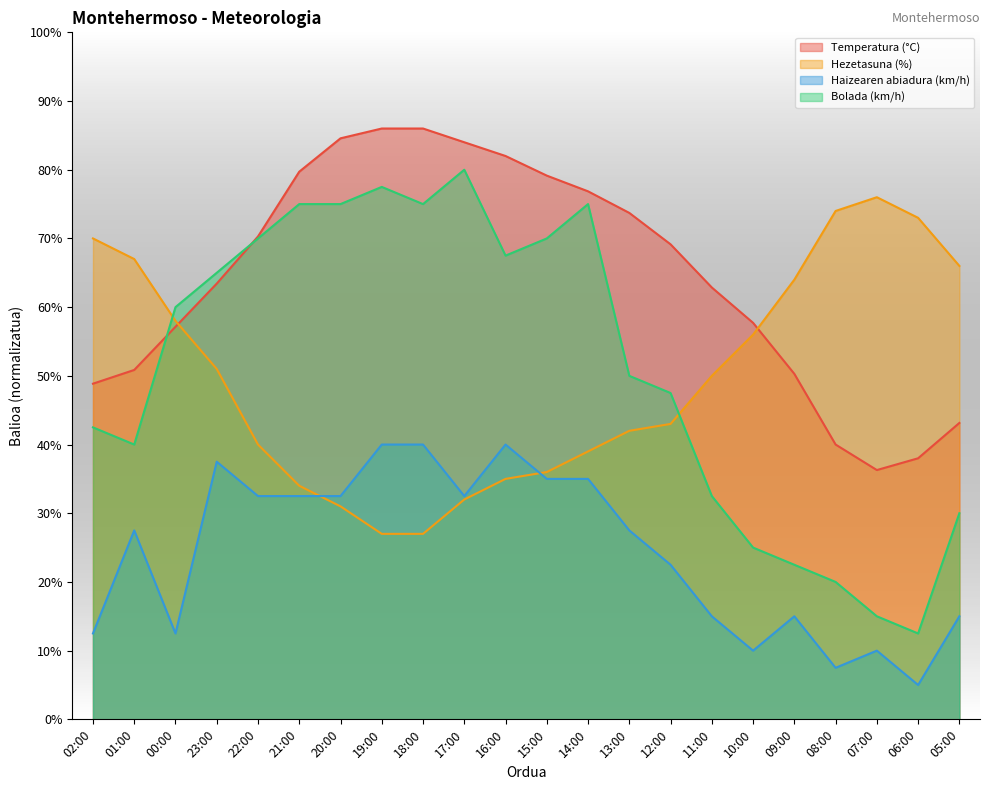

The value of Temperatura (°C) at 05:00 is 43.1. True or false?

True